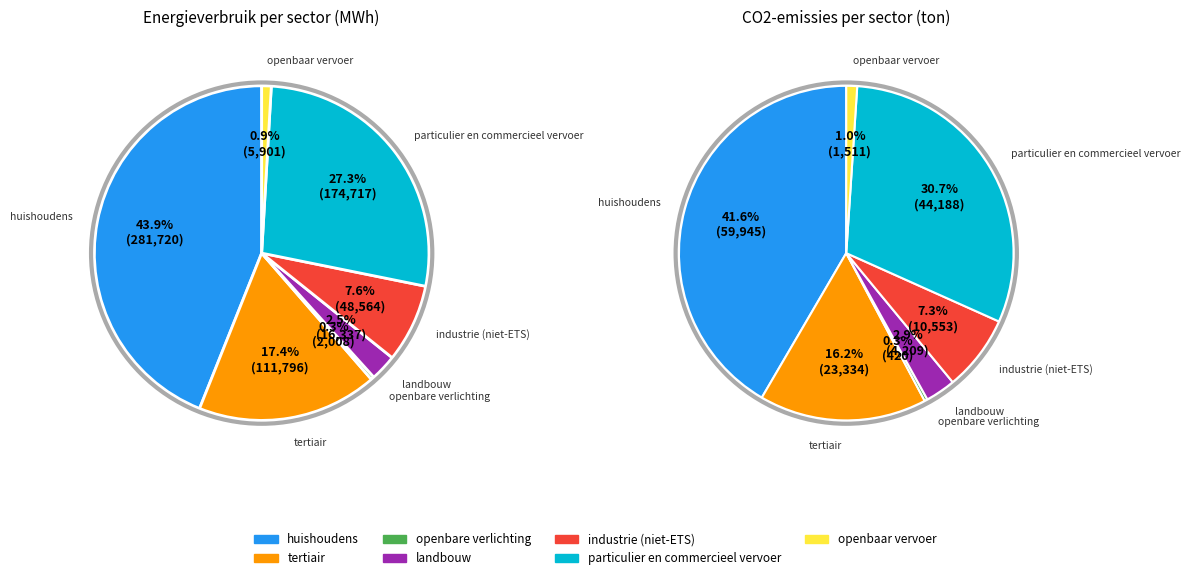

Do industrie (niet-ETS) and tertiair together represent more than half of the pie?

No